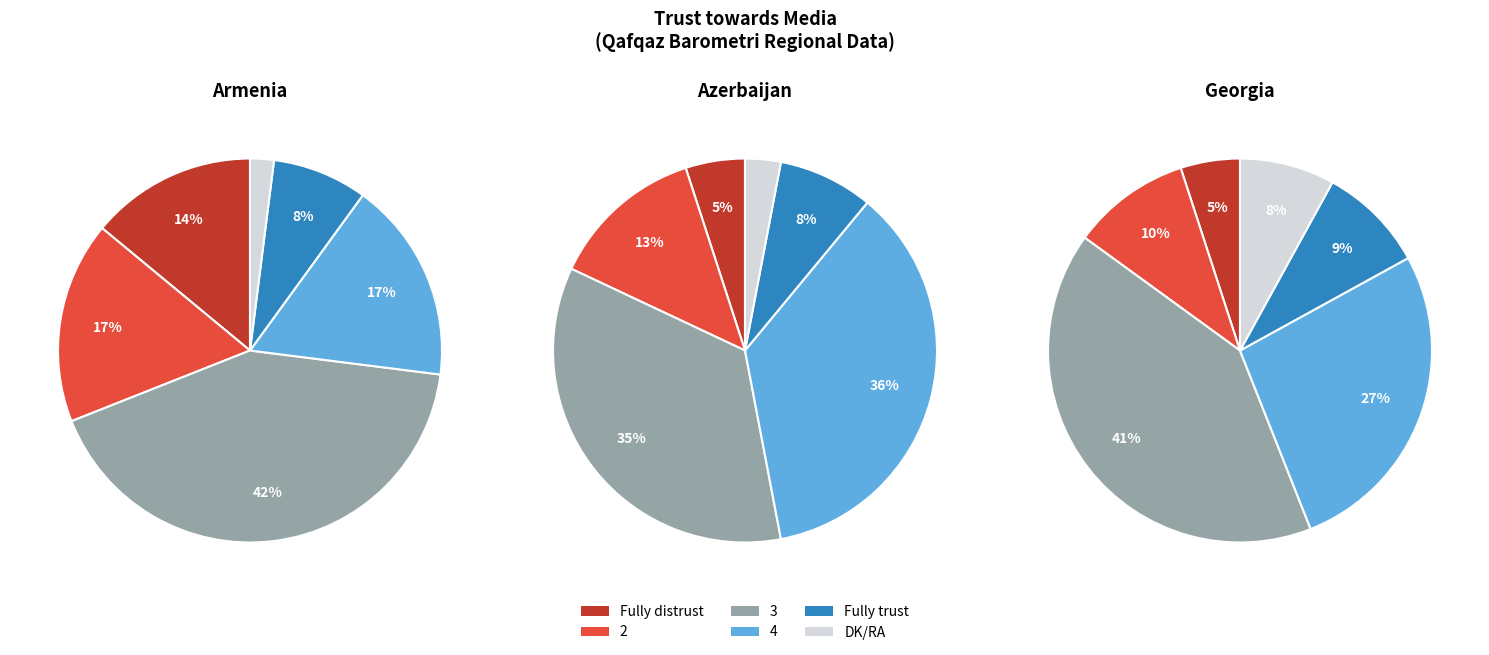

Is Azerbaijan the majority of the pie?

No